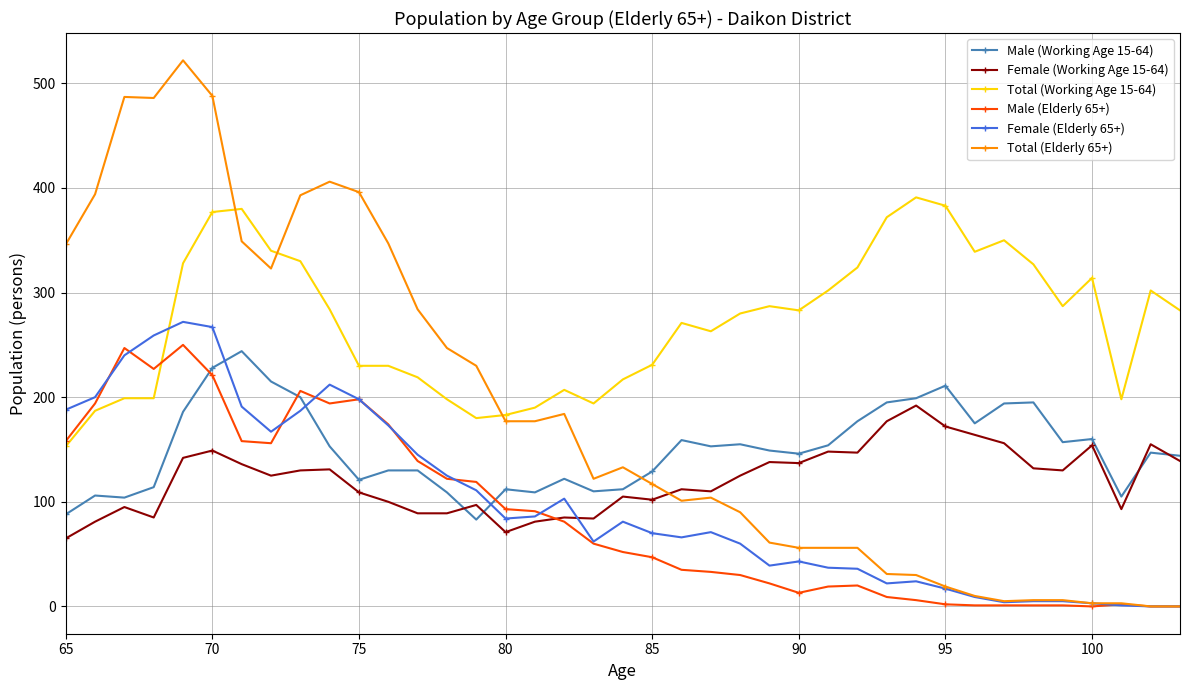

True or false: Female (Elderly 65+) and Total (Working Age 15-64) cross at least once.

True